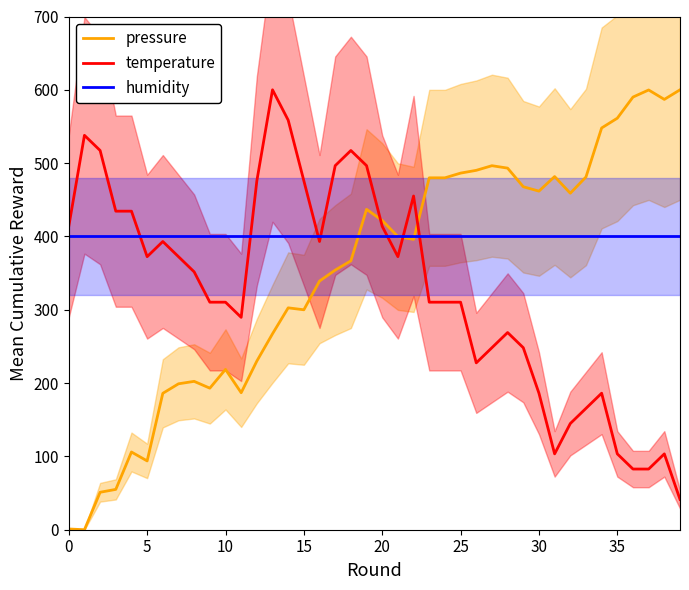

True or false: temperature and pressure intersect in this chart.

True